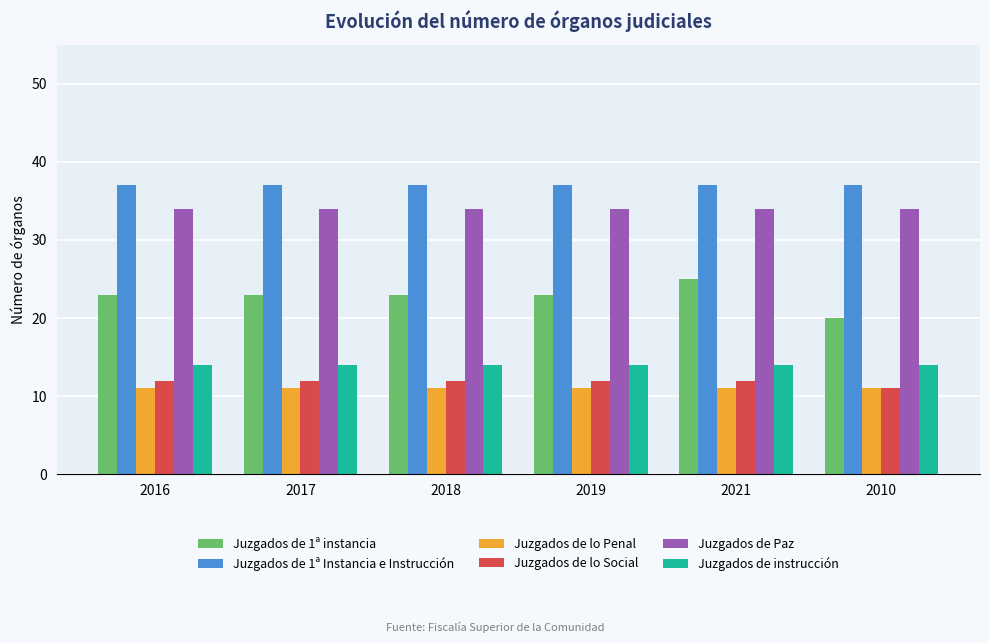

Which series has the largest range (max minus min)?

Juzgados de 1ª instancia